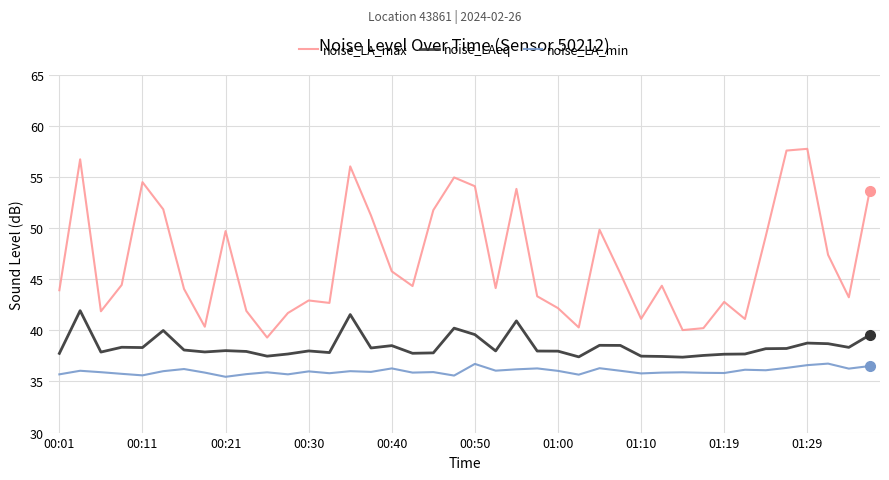

Which series has the widest spread of values?

noise_LA_max